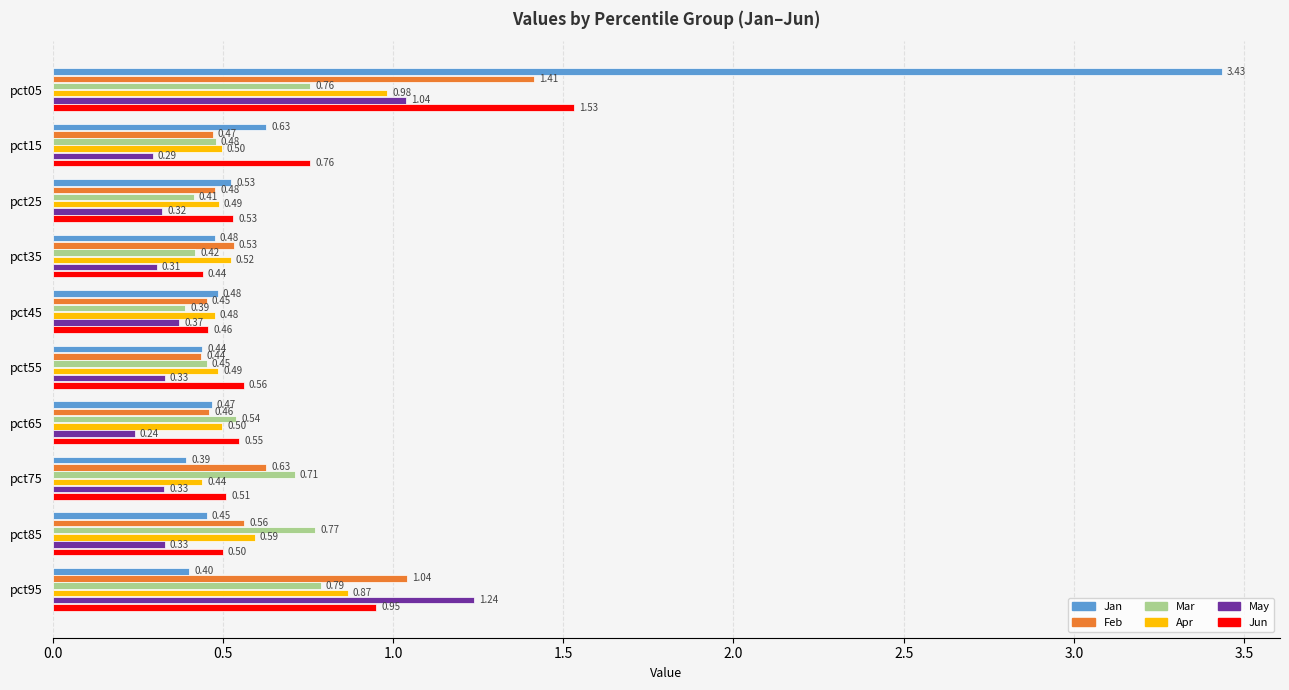

At how many categories does at least one series exceed 3?

1